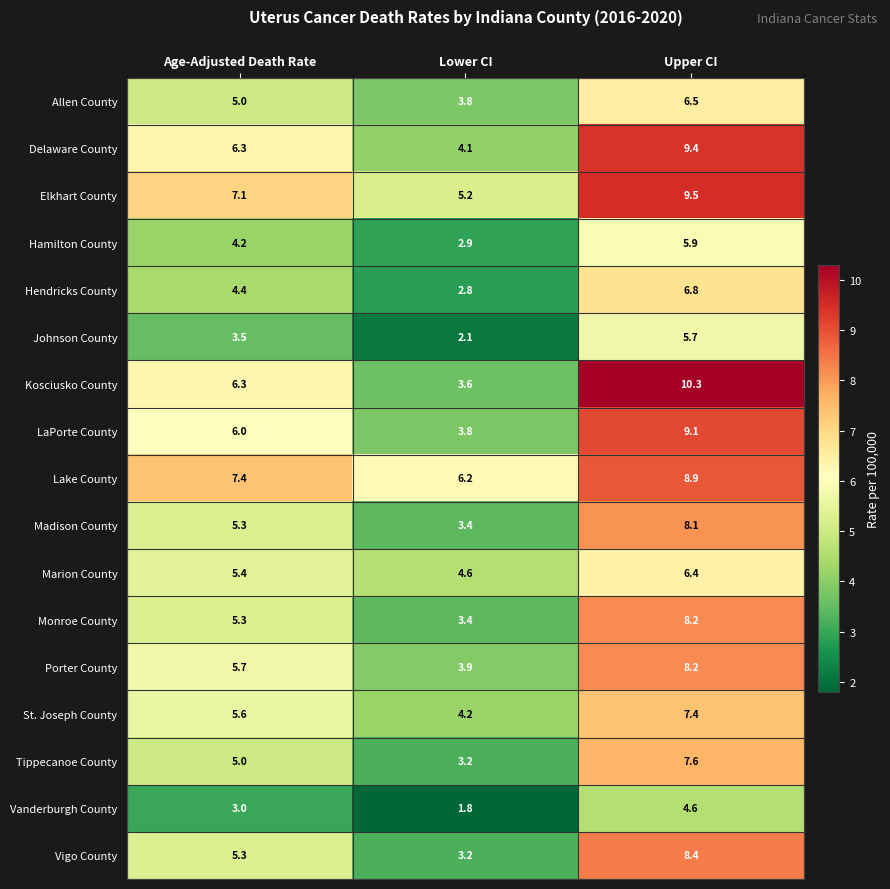

At how many categories does at least one series exceed 10?

1